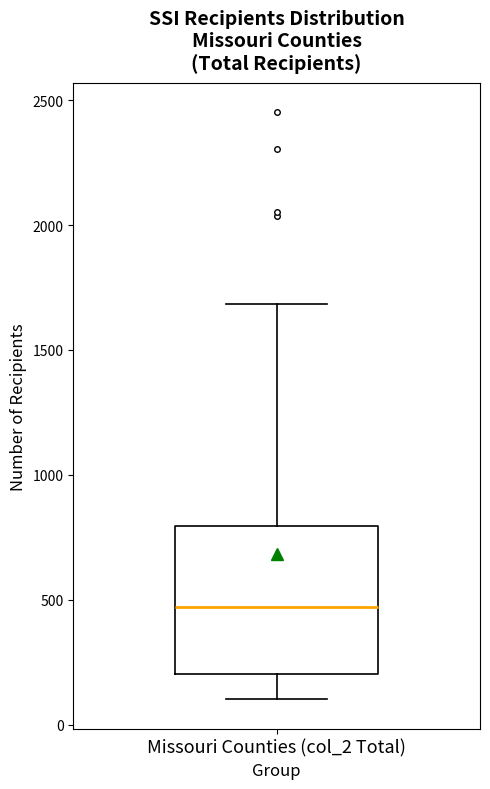

Transcribe this box plot: give where the median line is, the range the box spans, and where the two whiskers end, as read against the y-axis. The values are not printed on the chart, so give them approximately, as read against the axis.

median 450, box 200 to 800, whiskers 100 to 1700